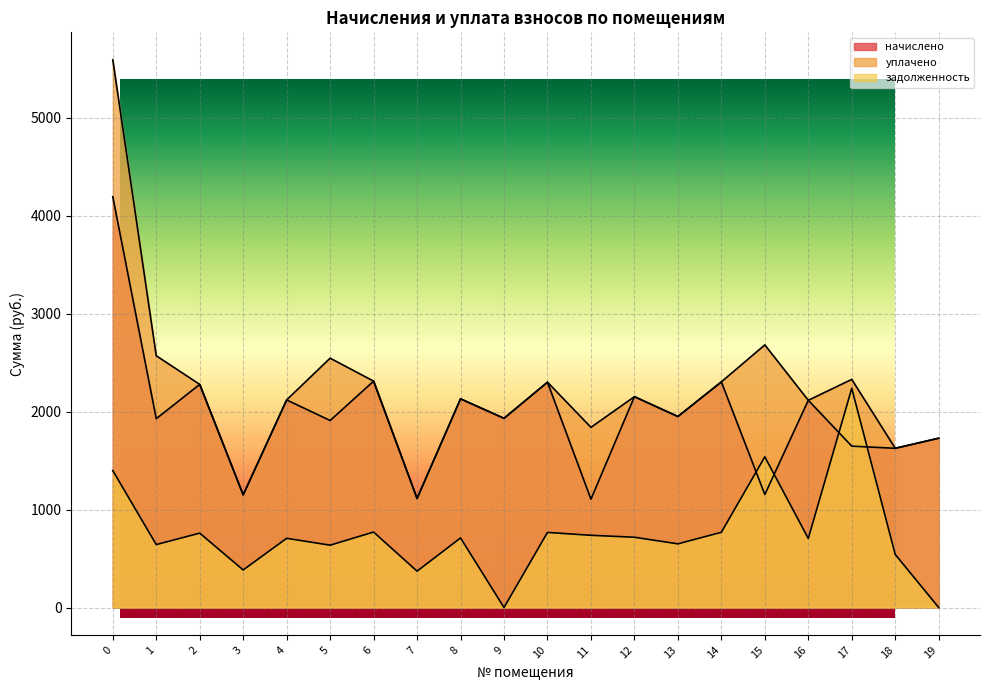

What is the difference between the maximum and second lowest values in the уплачено series?

4444.1